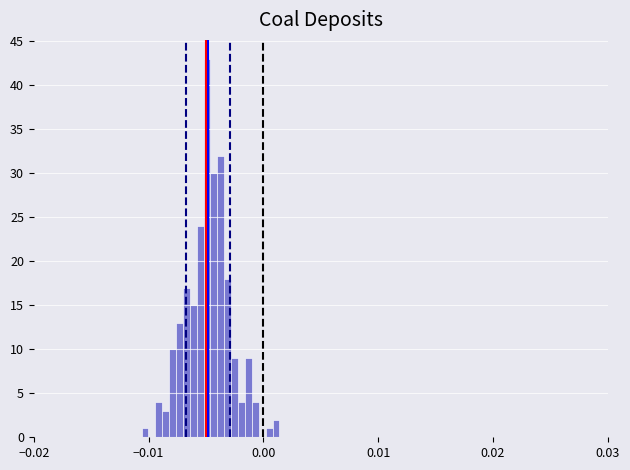

Read against the x-axis, roughly where is the centre of the tallest bar?

-0.005